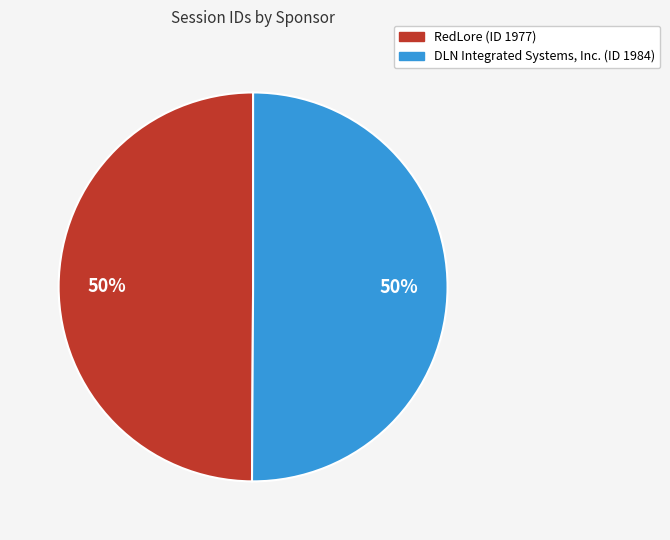

What is the ratio of the value at RedLore (ID 1977) to the value at DLN Integrated Systems, Inc. (ID 1984)?

1.0